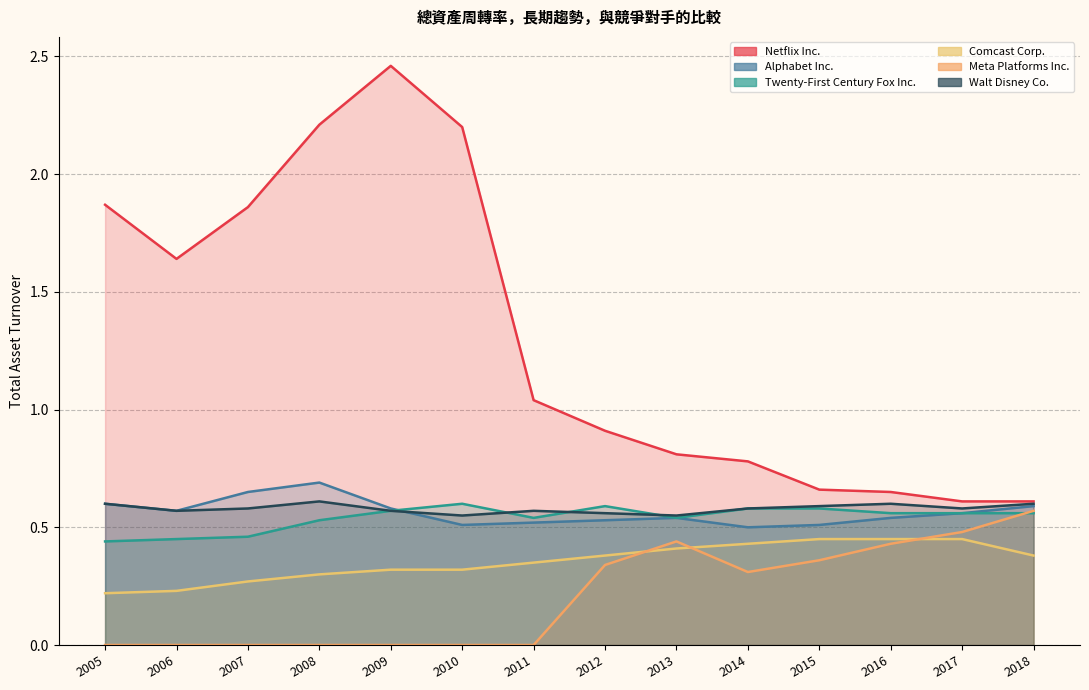

List the labels in order of Alphabet Inc. value, largest first.

2008, 2007, 2005, 2018, 2009, 2006, 2017, 2013, 2016, 2012, 2011, 2010, 2015, 2014